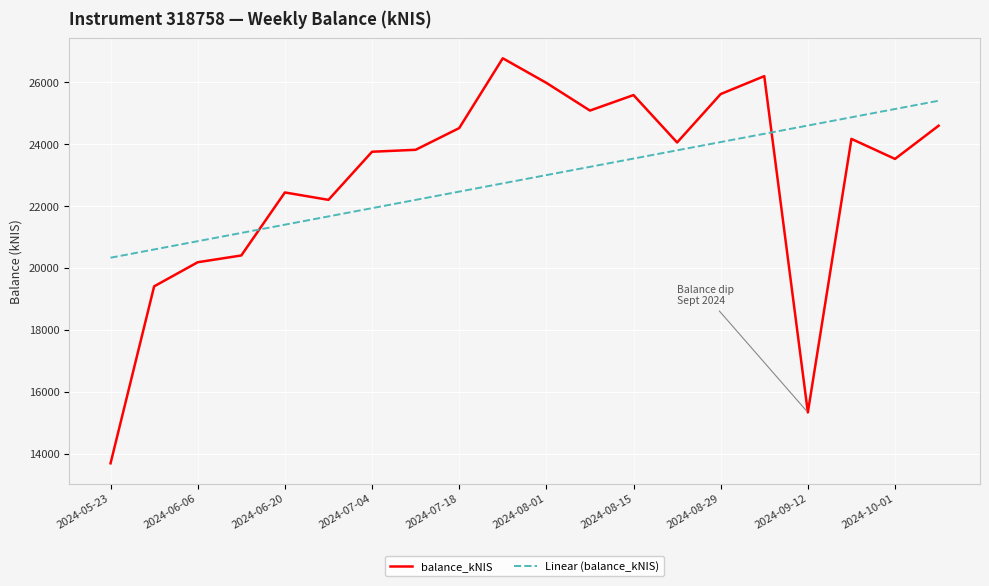

What is the smallest value displayed?

13696.2